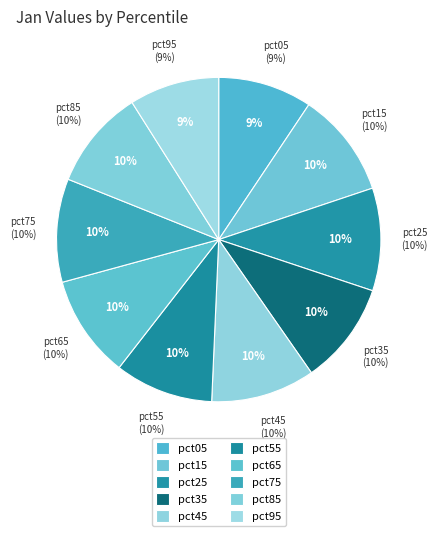

The pct75 slice represents 24% of the pie. True or false?

False